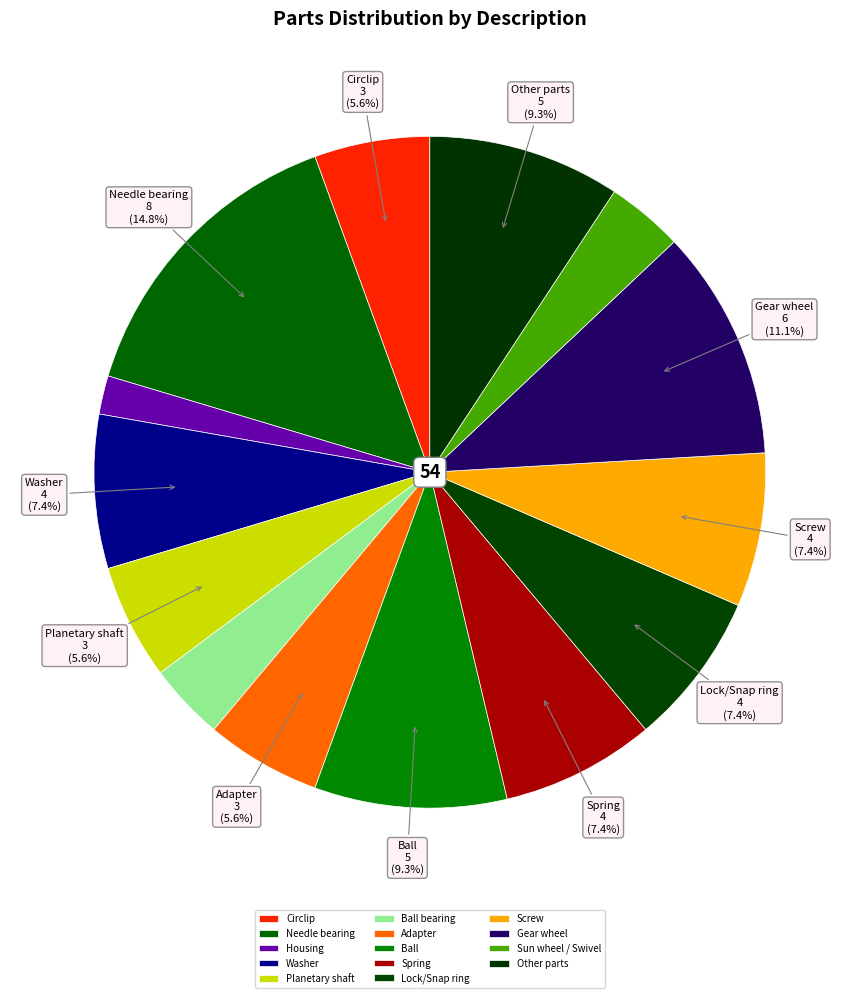

How many slices are in this pie chart?

14